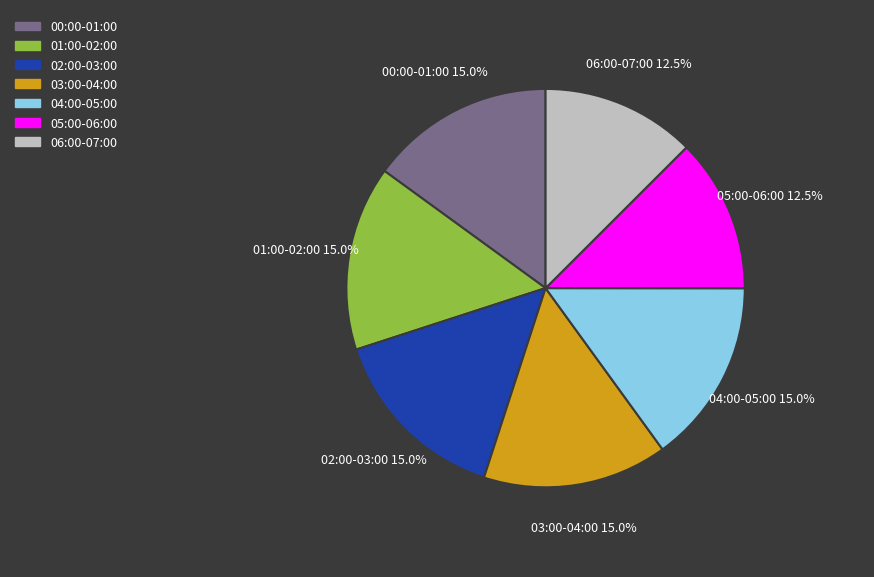

Is there a majority slice in this chart?

No